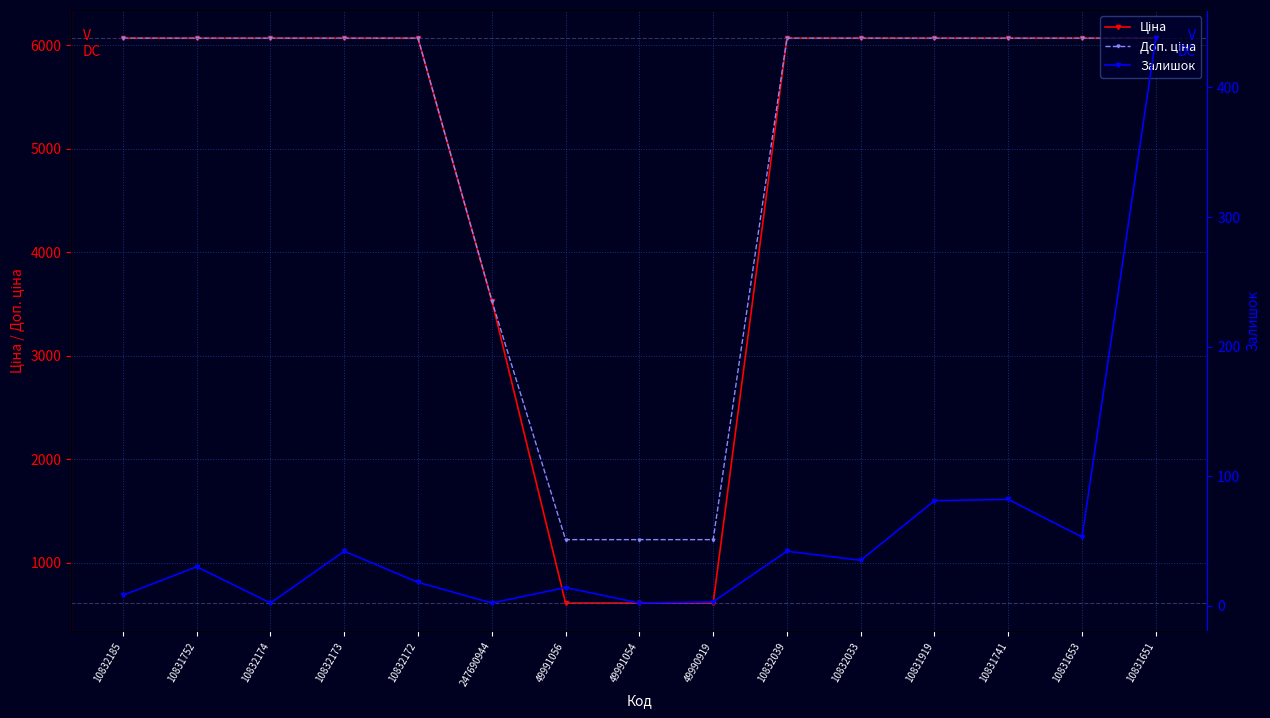

Between 49991054 and 10832173, which is larger?

10832173